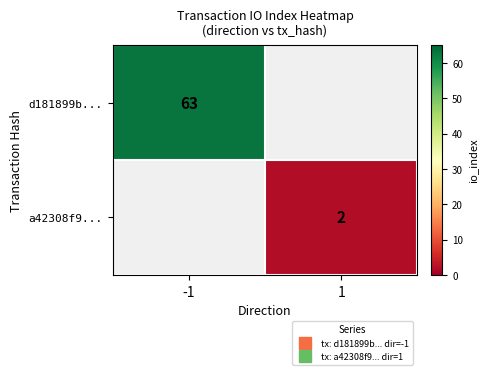

What is the maximum value shown in the chart?

63